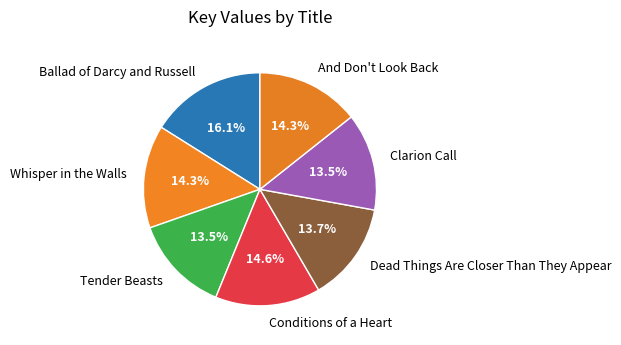

Is there any slice that represents more than half of the pie?

No